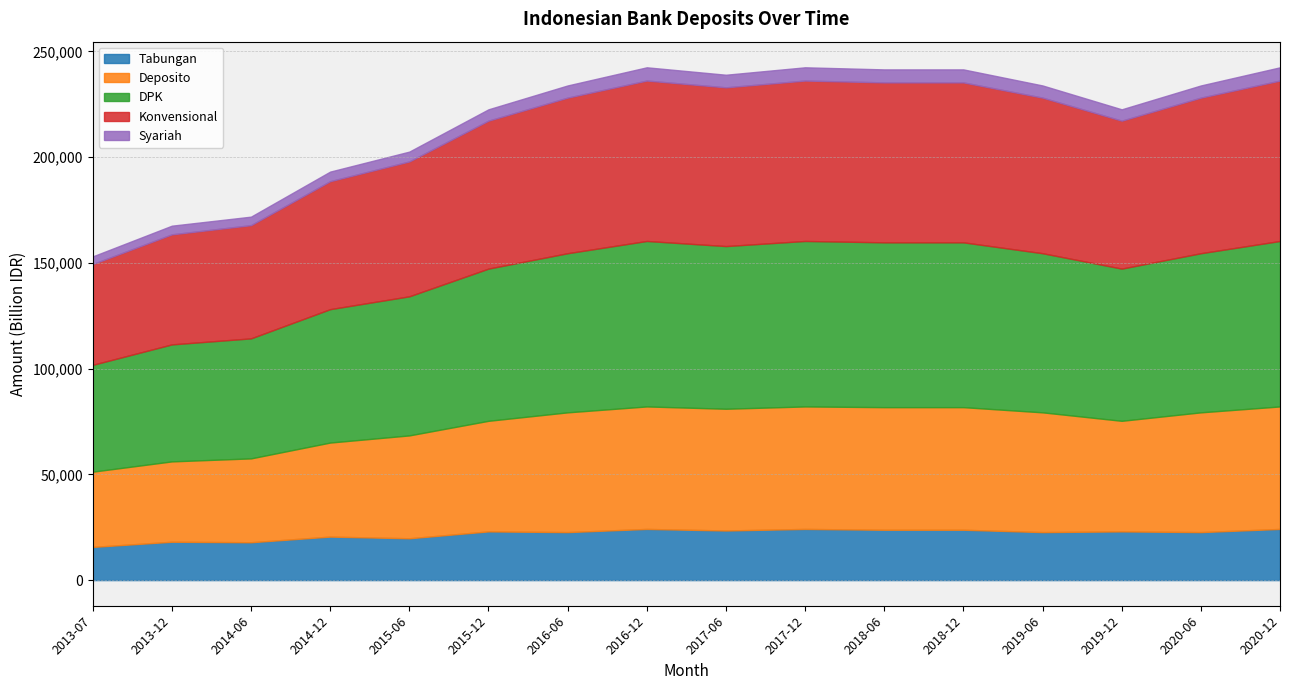

The value of DPK at 2016-06 is 75234.6. True or false?

True